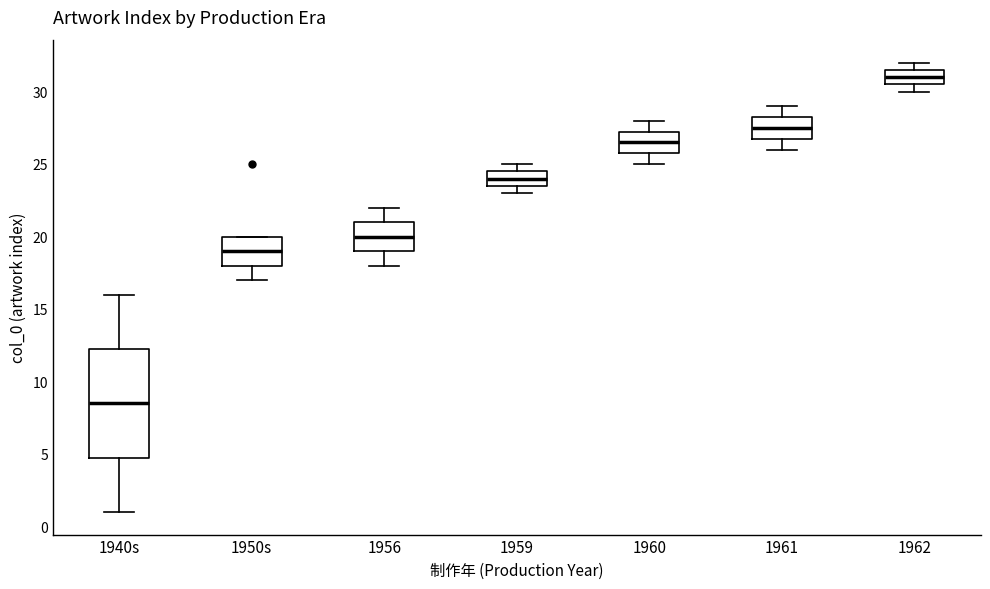

Which box's median line is the highest?

1962